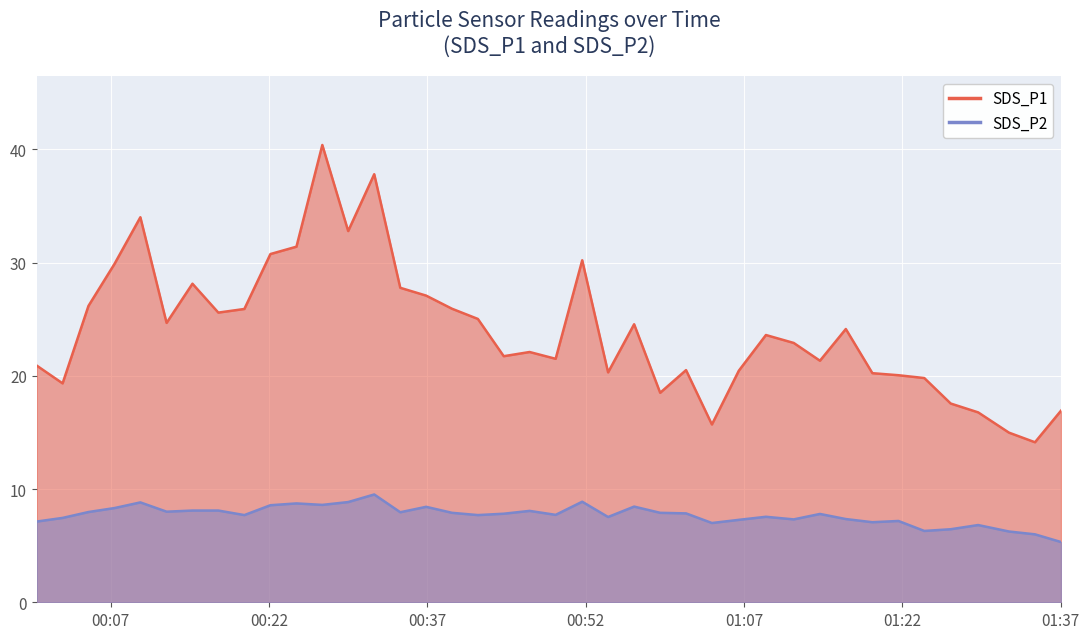

Which category has the lowest value in the SDS_P2 series?

2023/08/22 01:37:01